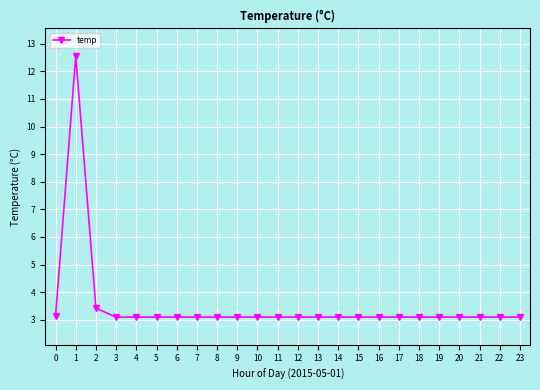

What is the minimum value shown in the chart?

3.1